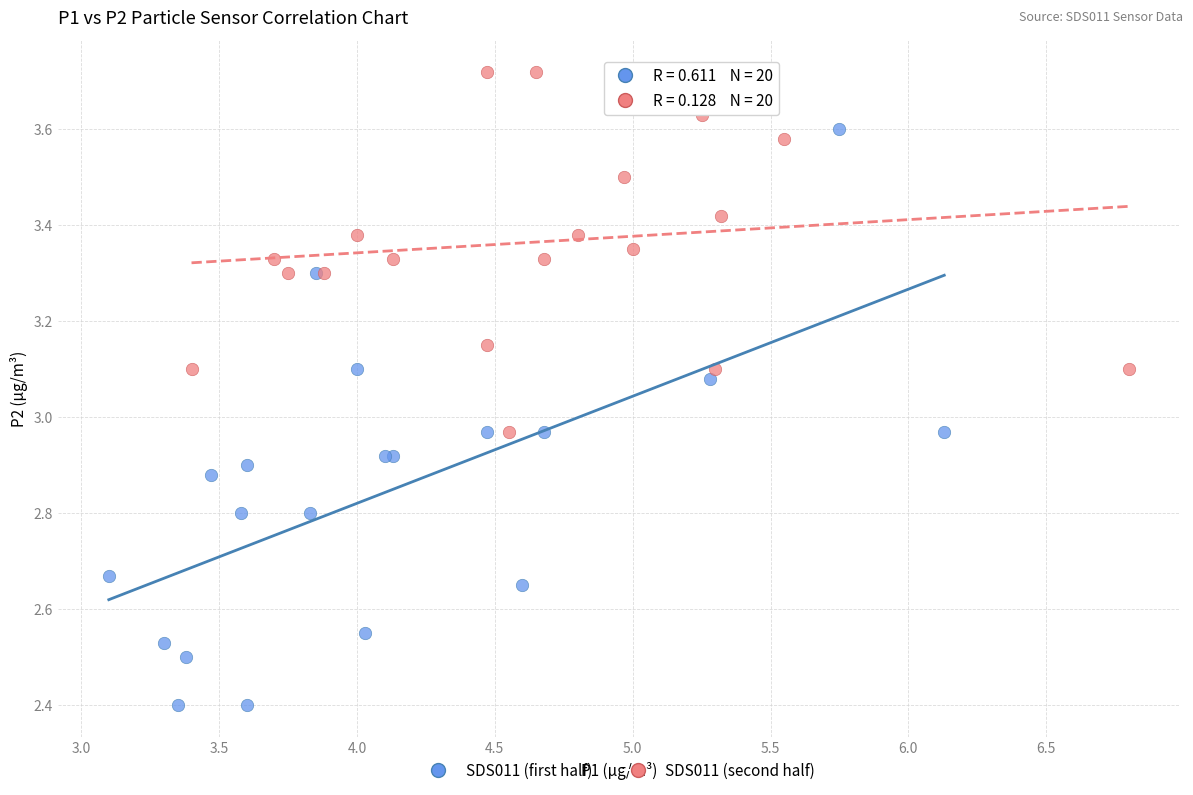

Which series has the largest Y range (max minus min)?

SDS011 (first half)